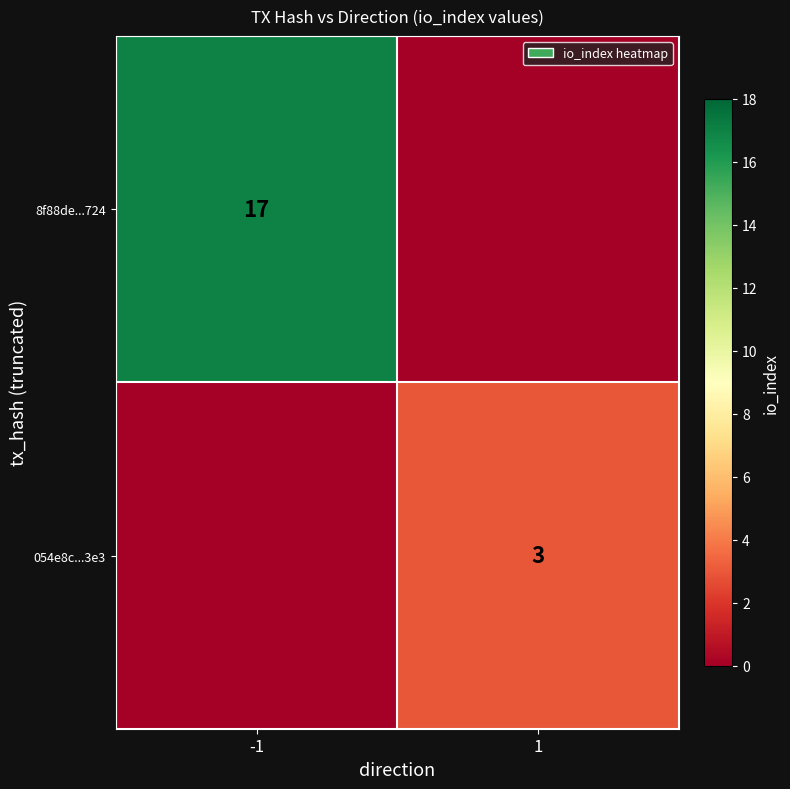

True or false: 054e8c...3e3 has a value of 3 at 1.

True